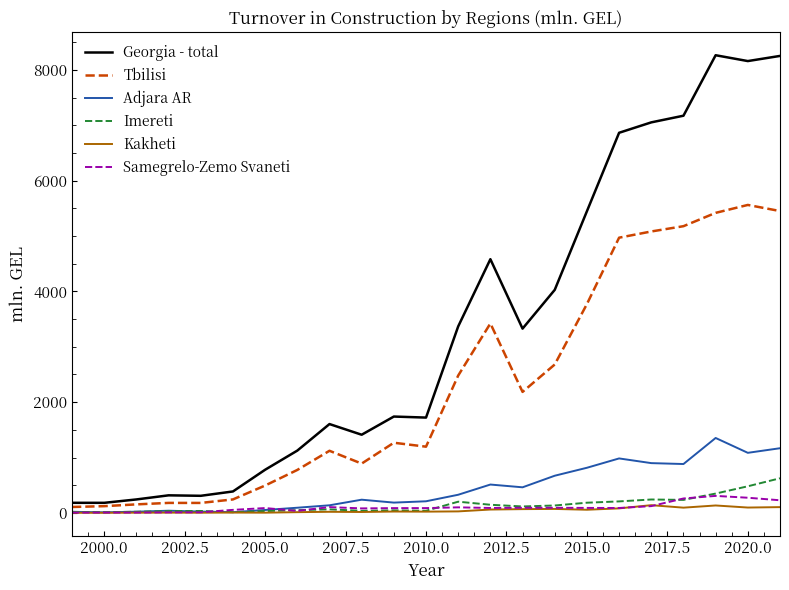

Which series has the widest spread of values?

Georgia - total